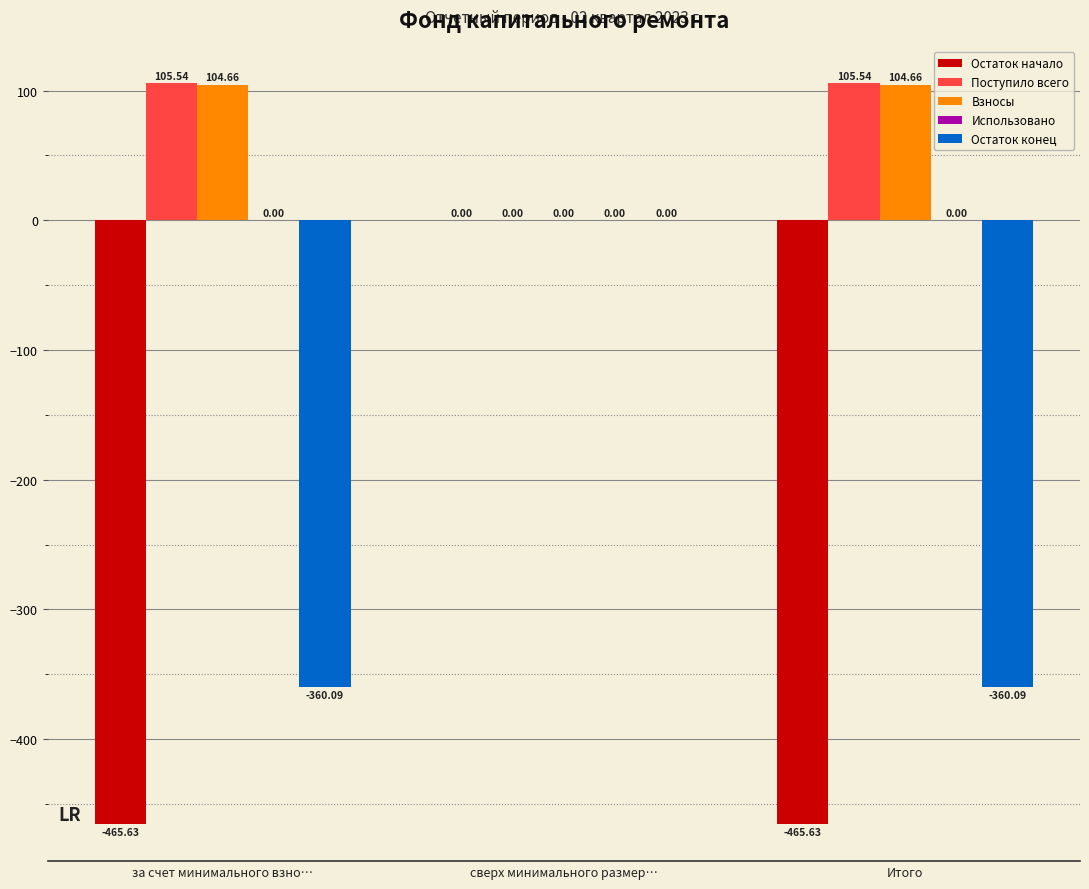

Is the value of Остаток конец at за счет минимального взно… greater than the value of Взносы at сверх минимального размер…?

No